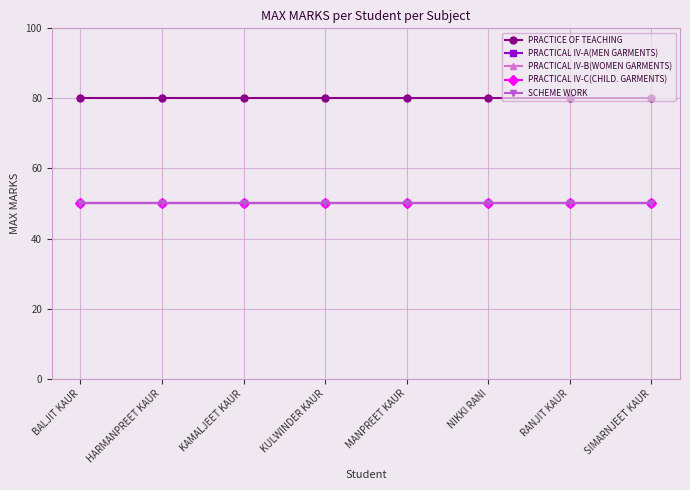

True or false: PRACTICAL IV-C(CHILD. GARMENTS) and SCHEME WORK intersect in this chart.

False